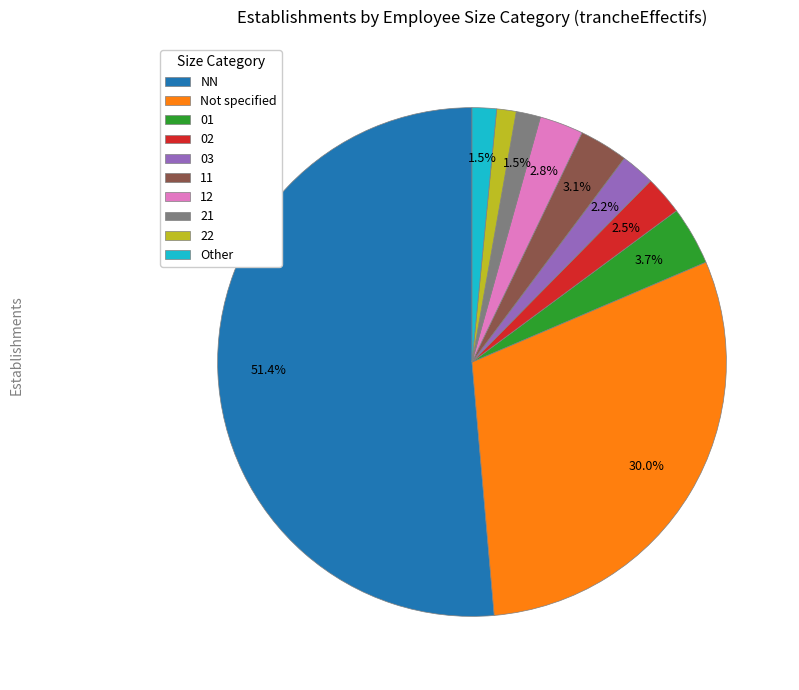

Does NN account for over 50% of the chart?

Yes